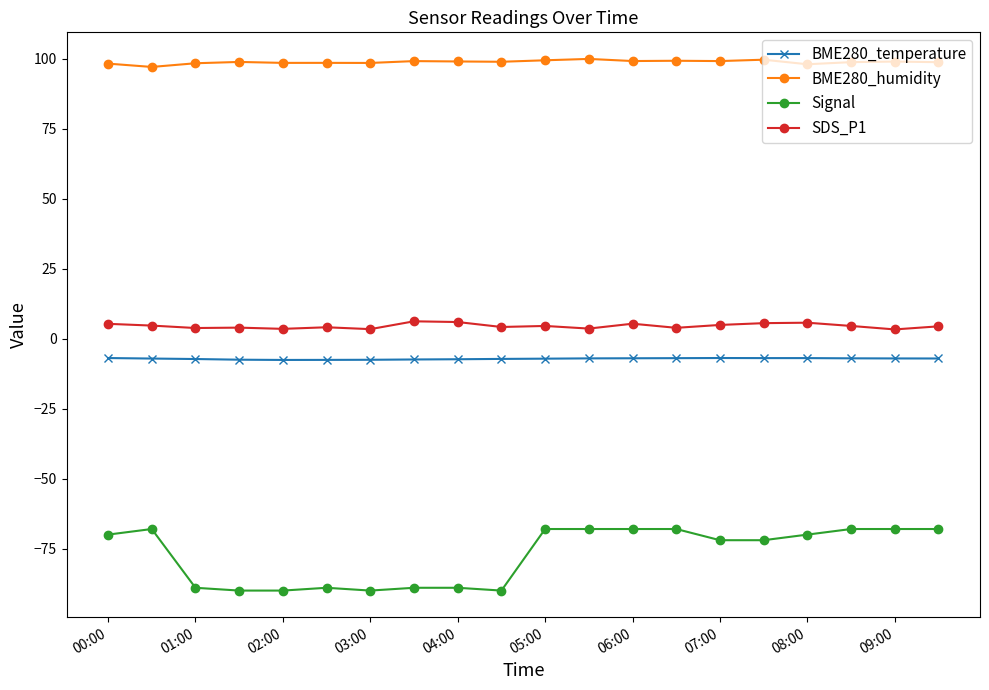

True or false: BME280_humidity and Signal cross at least once.

False